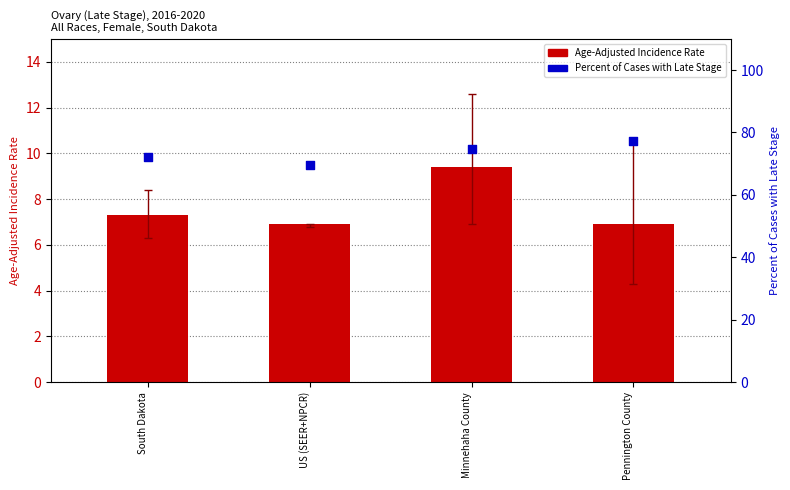

Which series reaches the maximum Y coordinate?

Percent of Cases with Late Stage